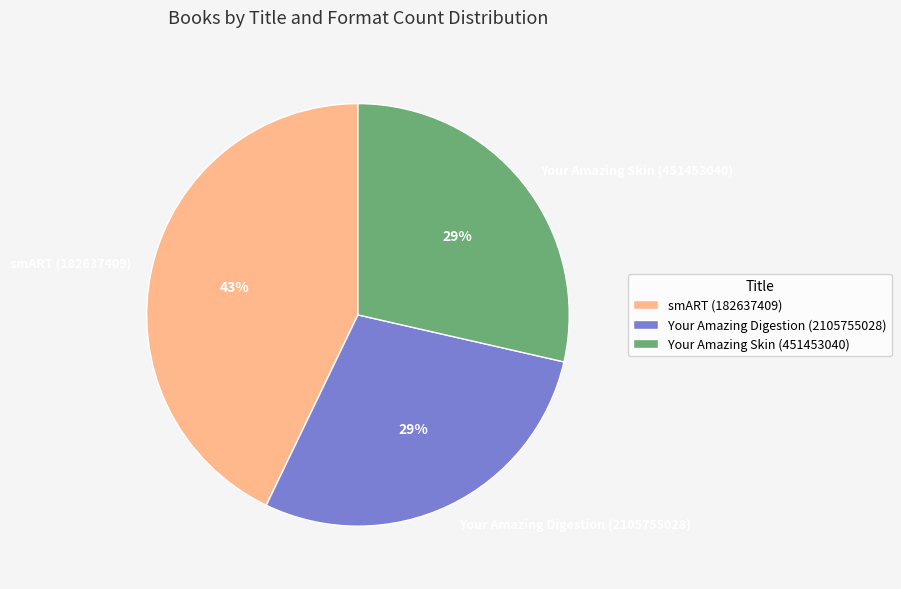

Which slice is the largest?

smART (182637409)